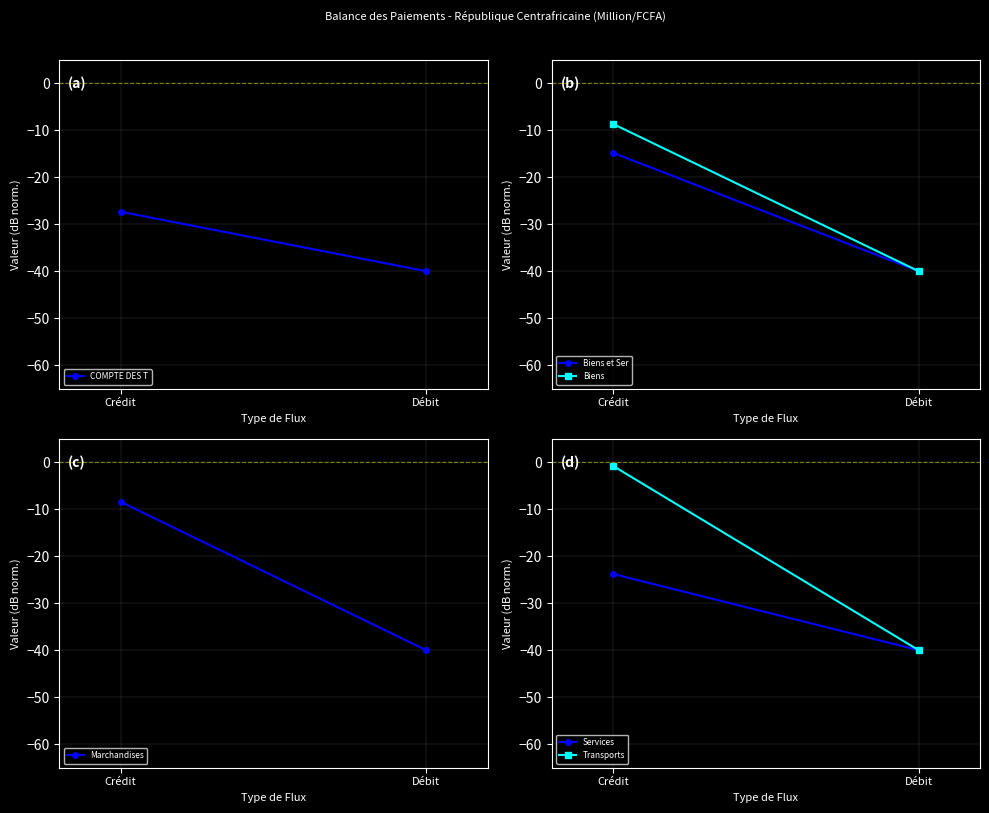

What is the difference between the Services values at Crédit and Débit?

16.2